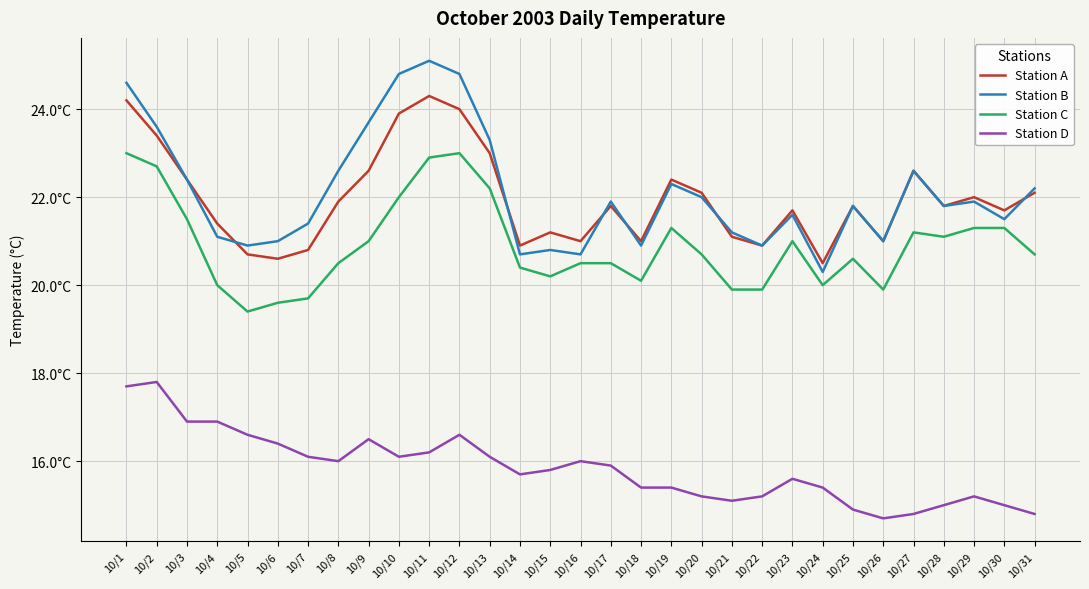

Is it true that Station C equals 22.7 at 10/2?

True